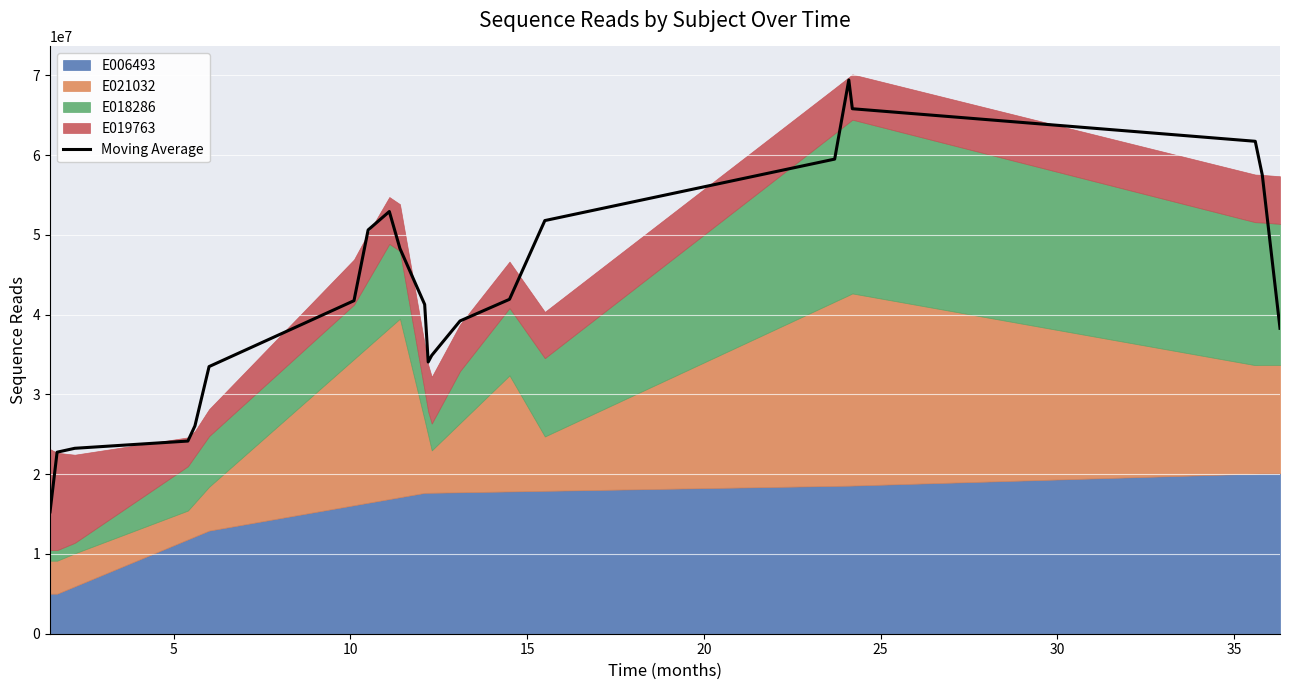

What is the sum of all values?

933796092.6